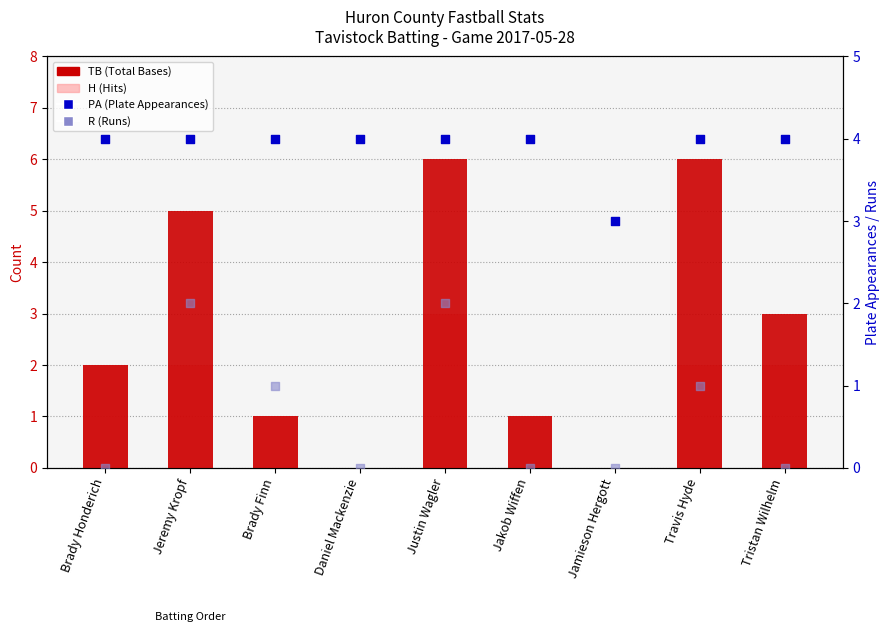

At which category is the sum across all series the highest?

Justin Wagler